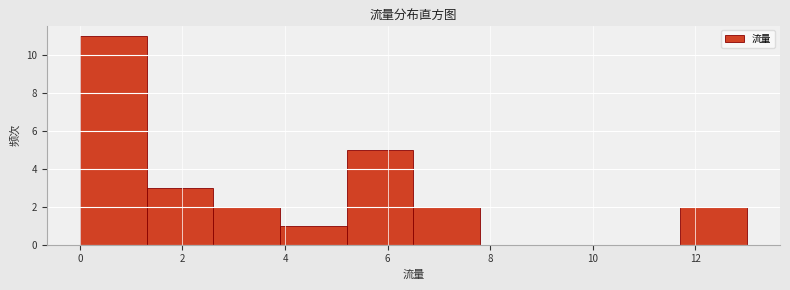

Reading left to right, transcribe this chart: for each bar, give the range it covers on the x-axis and its height. Neither the bar edges nor the heights are printed on the chart, so give them approximately, as read against the axes.

0.0 to 1.3: 11
1.3 to 2.6: 3
2.6 to 3.9: 2
3.9 to 5.2: 1
5.2 to 6.5: 5
6.5 to 7.8: 2
7.8 to 9.1: 0
9.1 to 10.4: 0
10.4 to 11.7: 0
11.7 to 13.0: 2